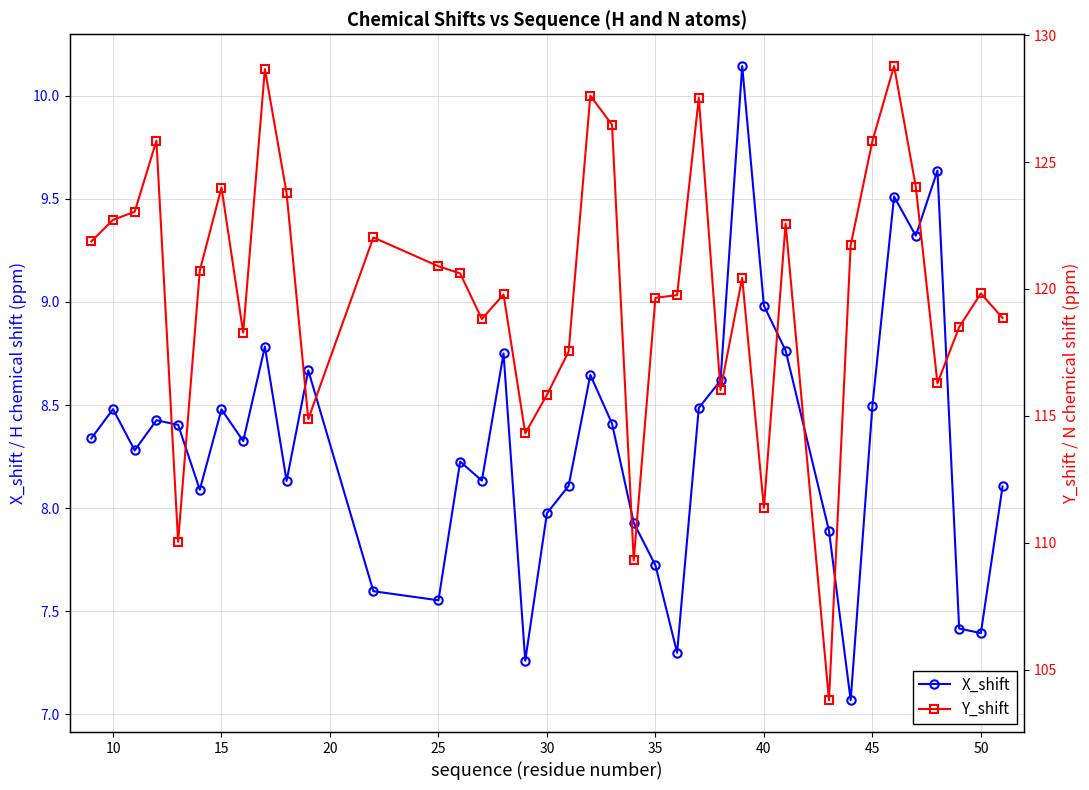

What is the difference between the second highest and second lowest values in the Y_shift series?

19.4